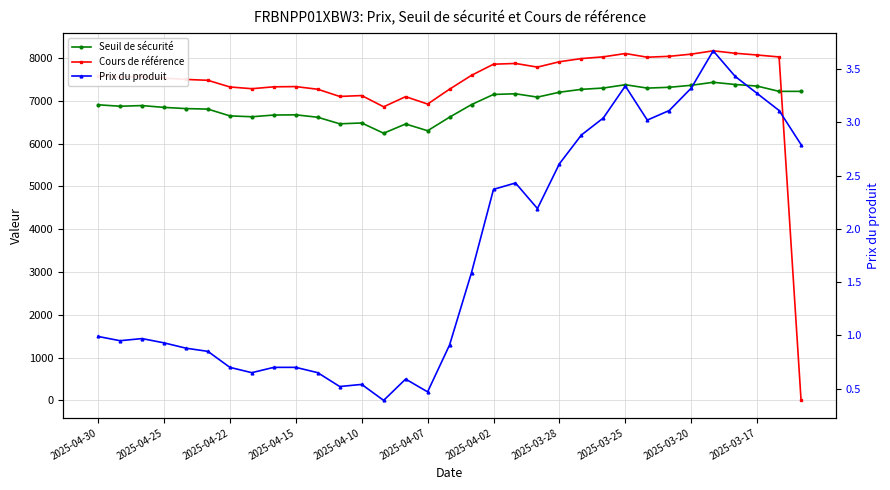

At how many categories does at least one series exceed 3036?

33